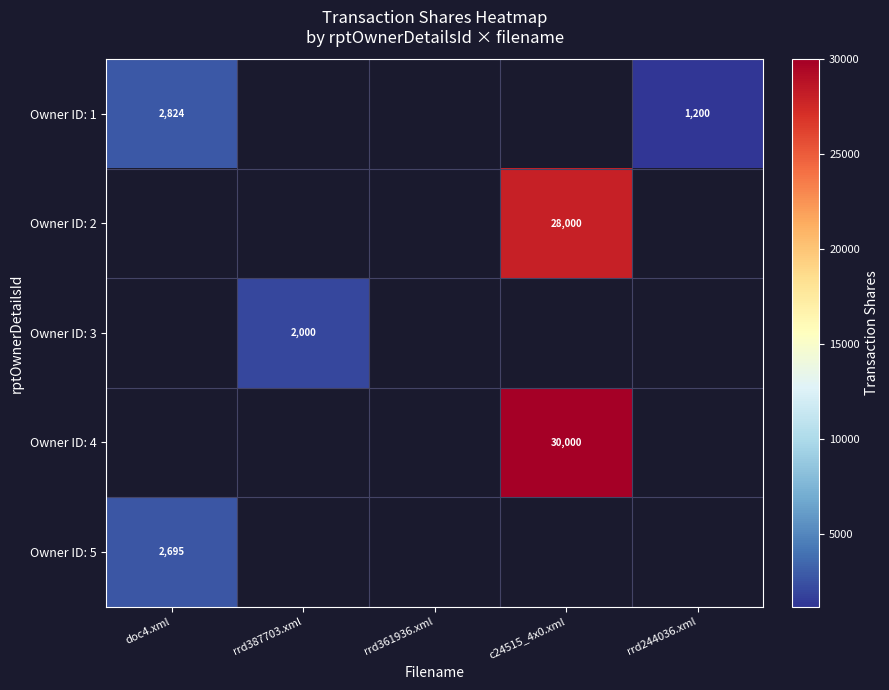

What is the difference between the highest and lowest values at doc4.xml?

129.0